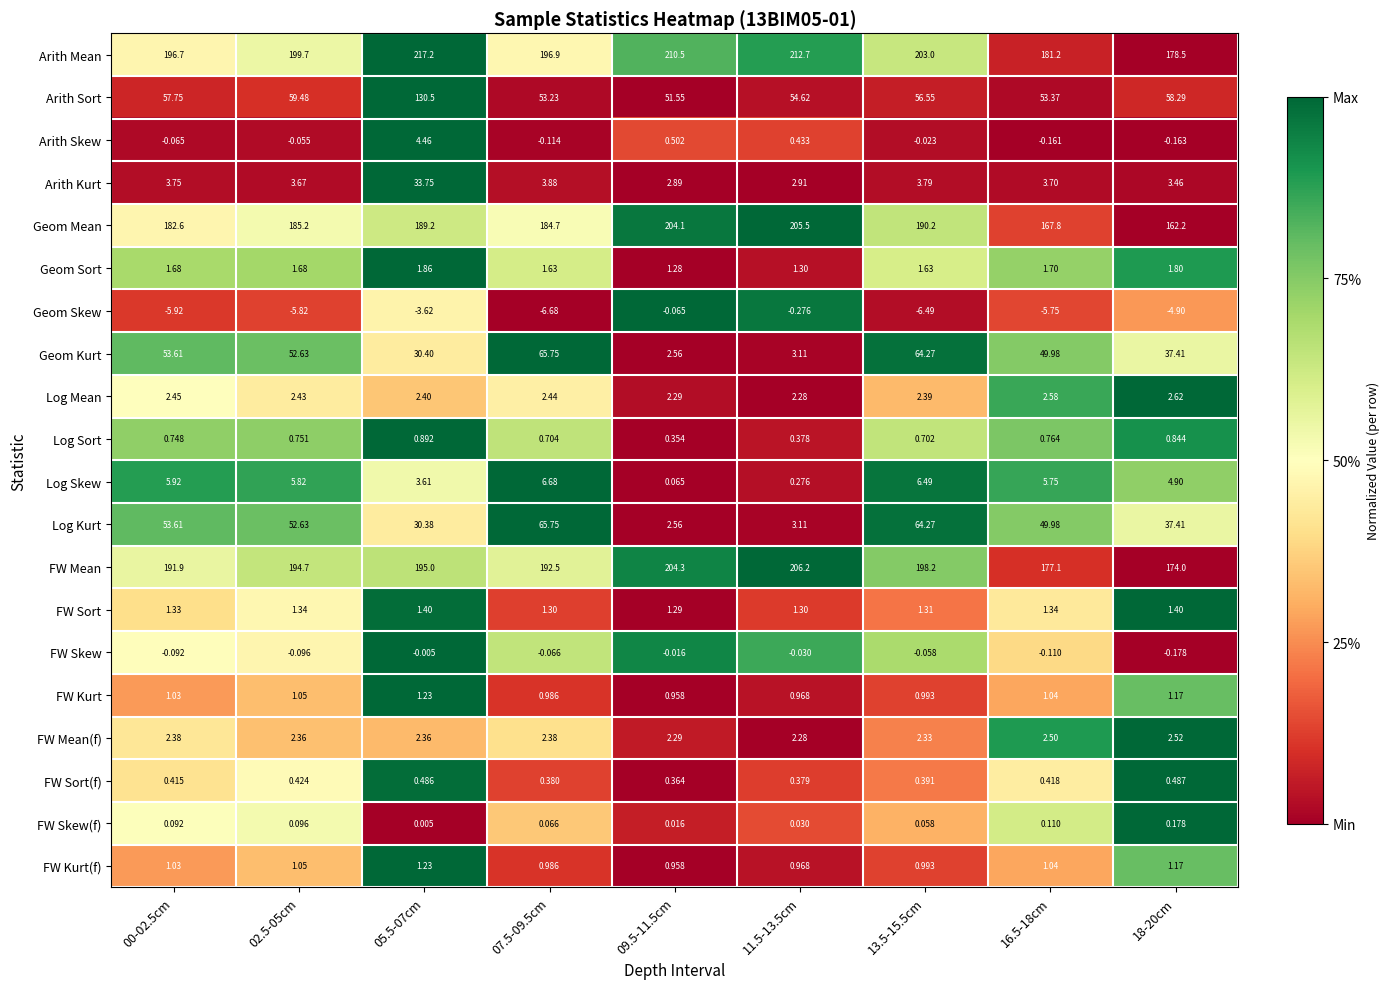

Count the number of data series in this chart.

20